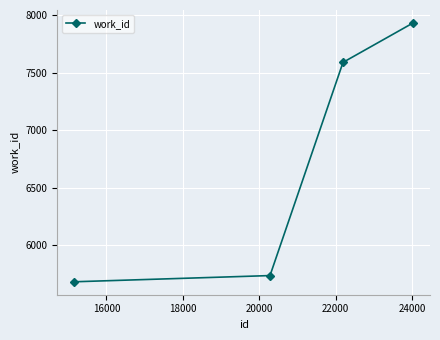

What is the difference between the maximum and minimum values?

2252